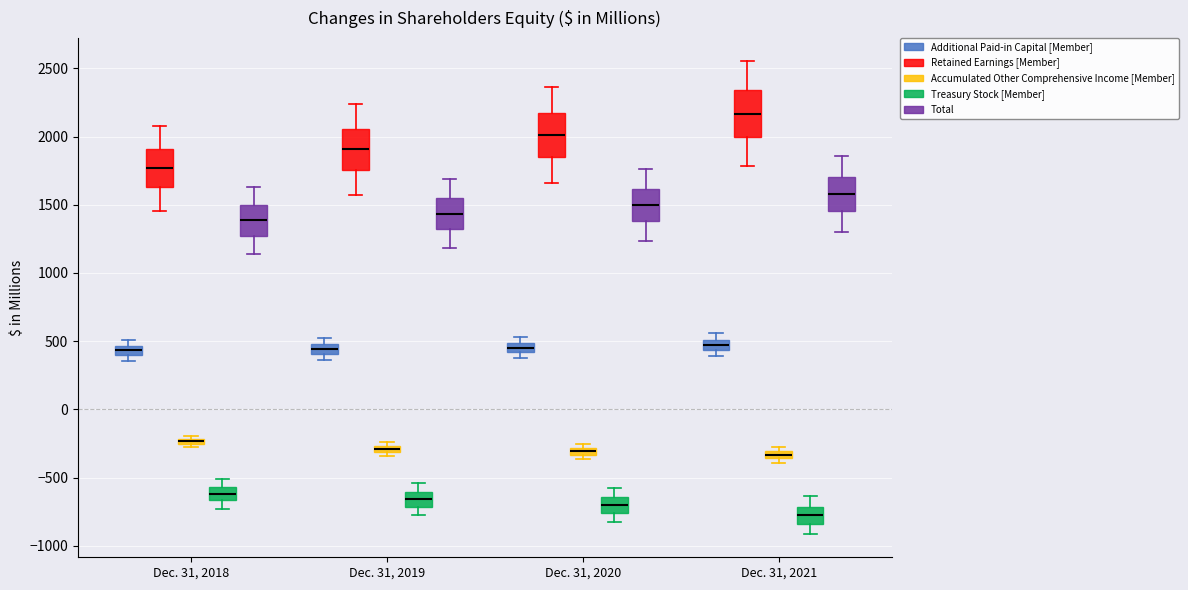

Where is the lower edge of the box for Dec. 31, 2021 (Total) on the y-axis? The values are not printed on the chart, so give them approximately, as read against the axis.

1450